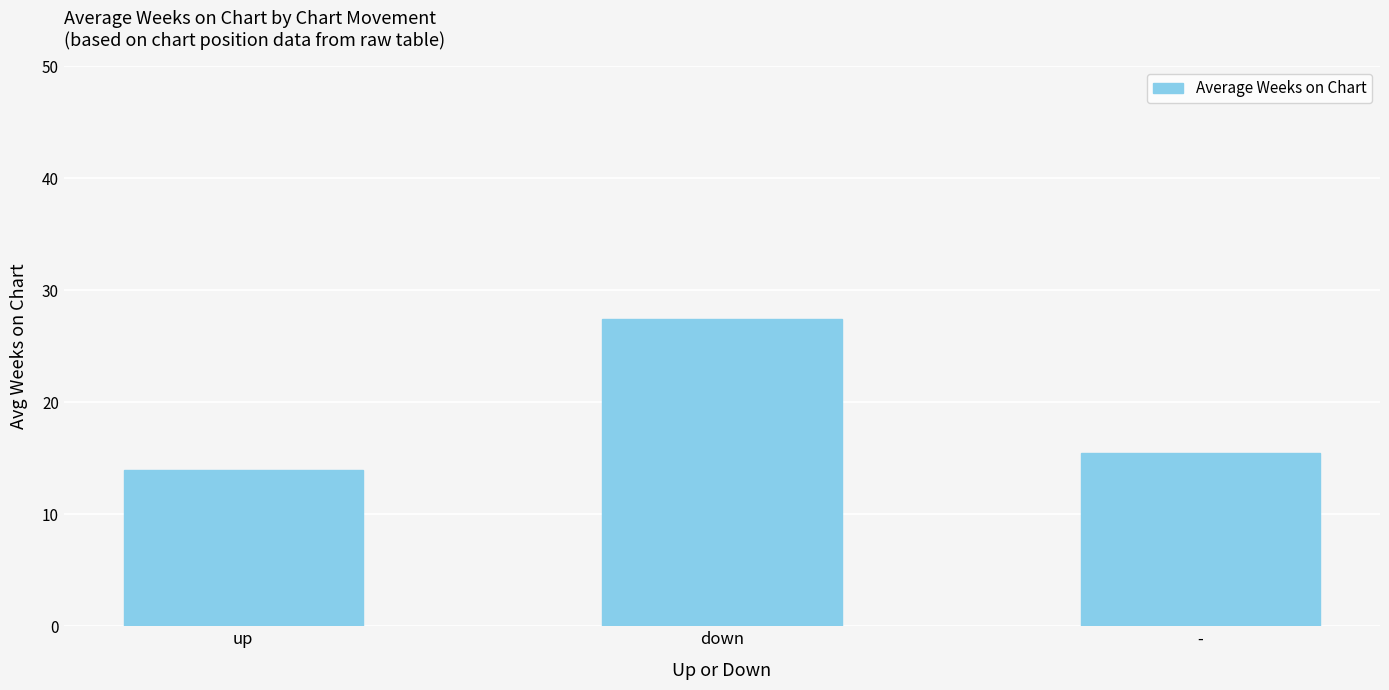

What is the change in value from up to down?

+13.4